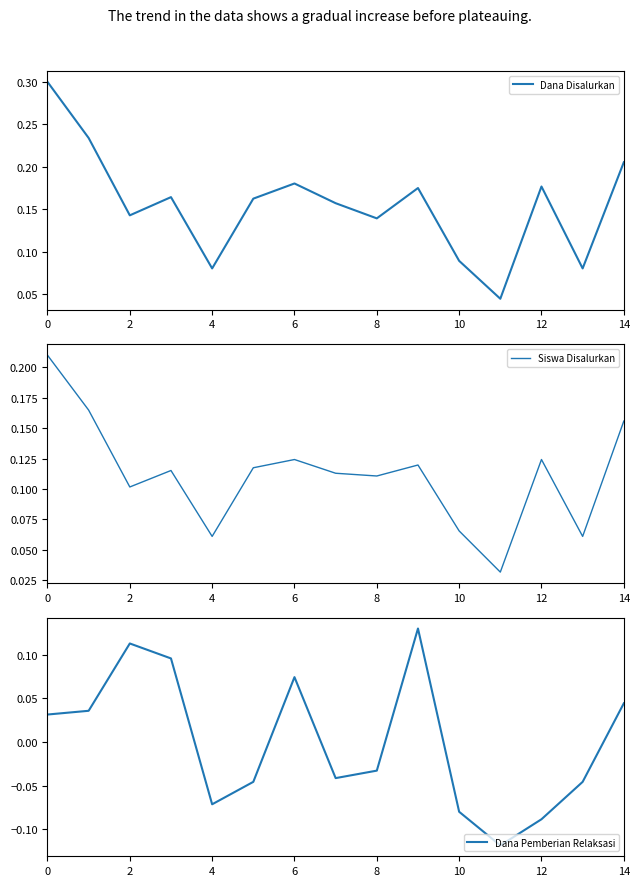

The value of Siswa Disalurkan at 10 is 0.0. True or false?

False